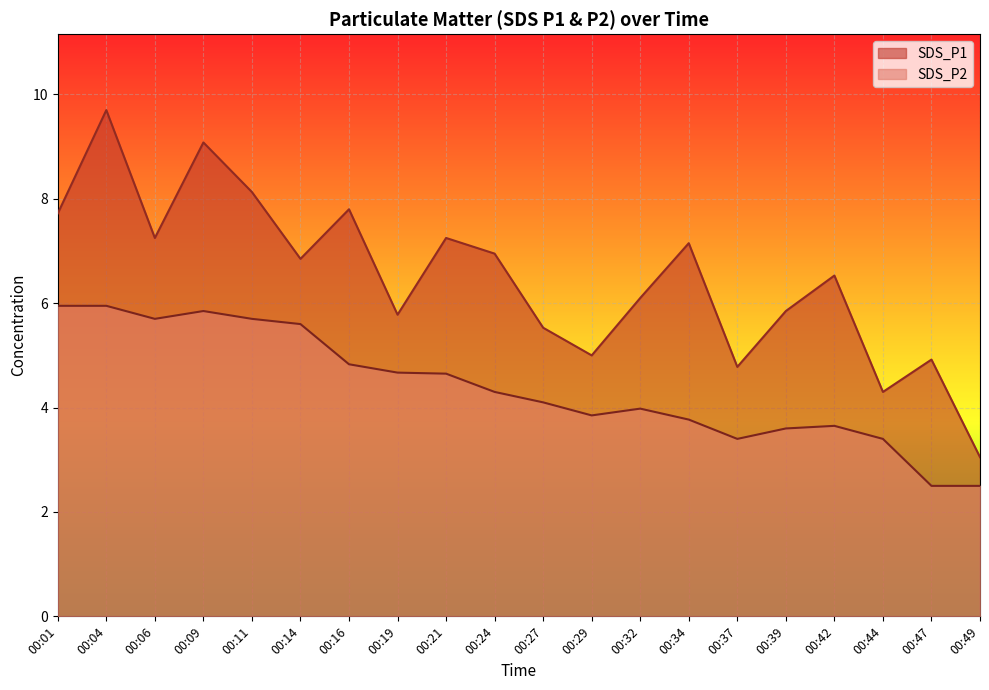

What is the value of the SDS_P1 point at the 10th from the left?

7.0